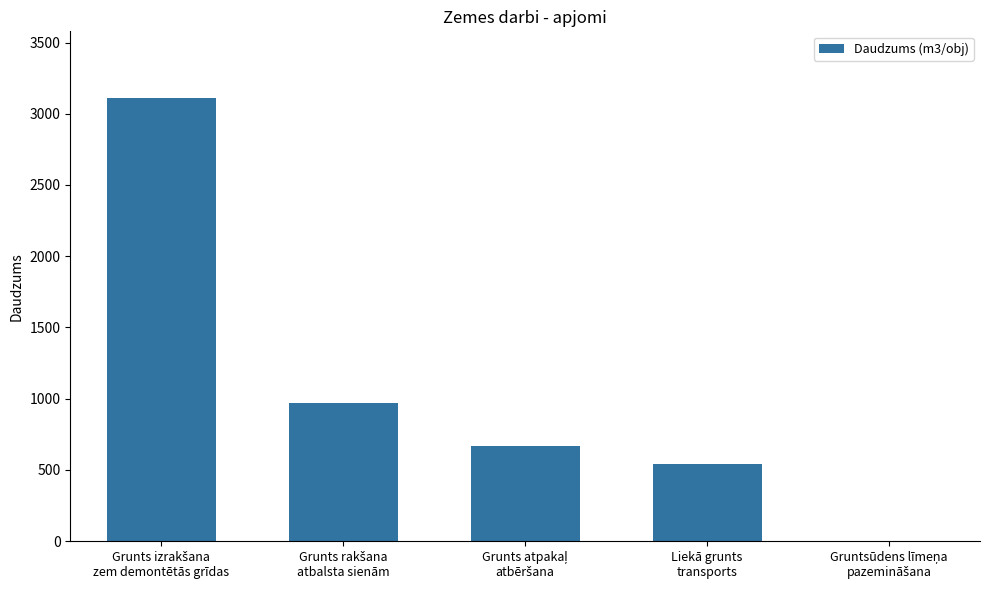

What is the sum of all values?

5296